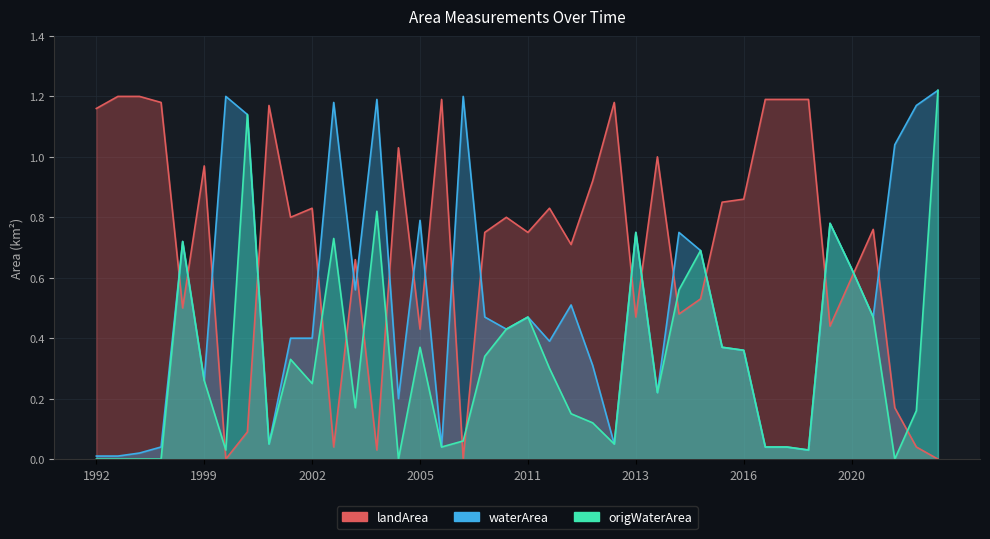

What is the difference between the second highest and minimum values in the landArea series?

1.2